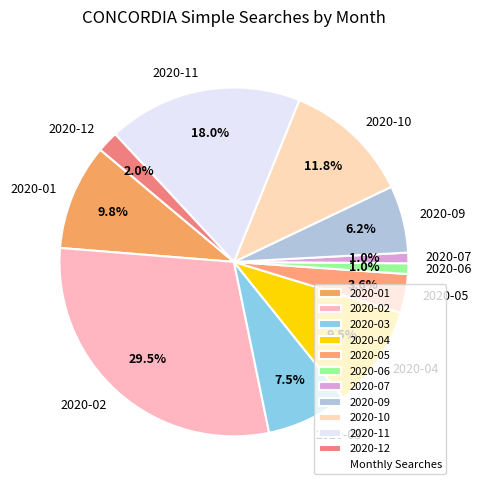

Between 2020-07 and 2020-04, which is larger?

2020-04